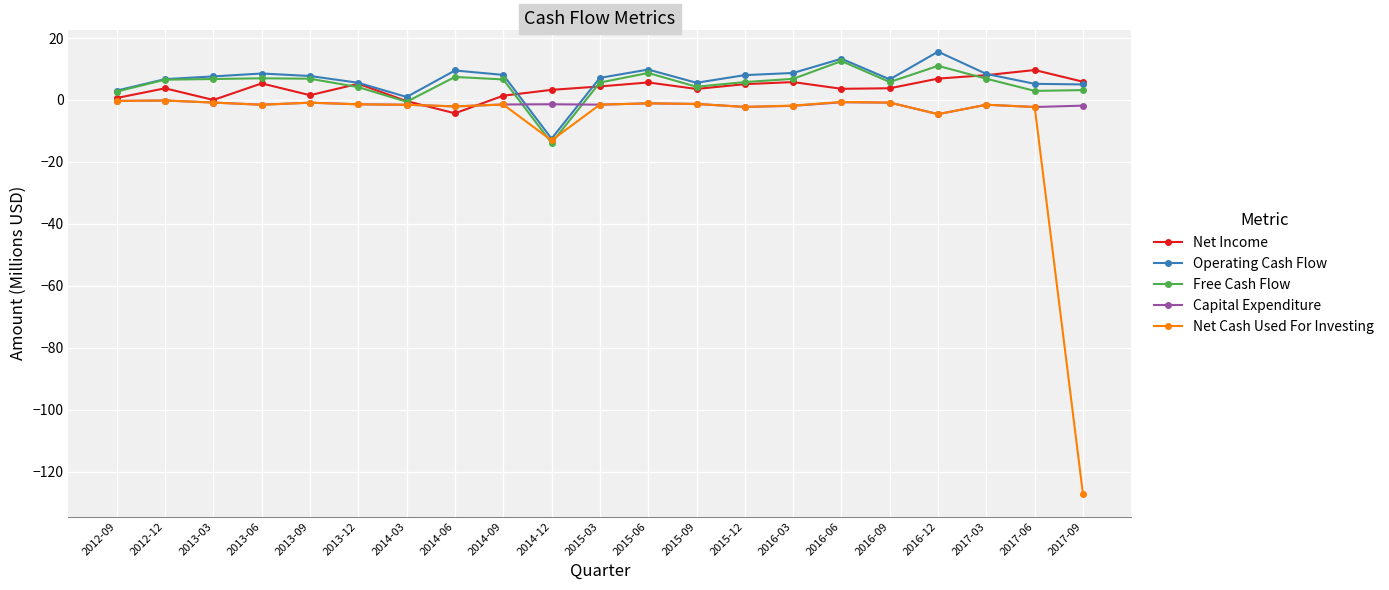

Count the number of data series in this chart.

5